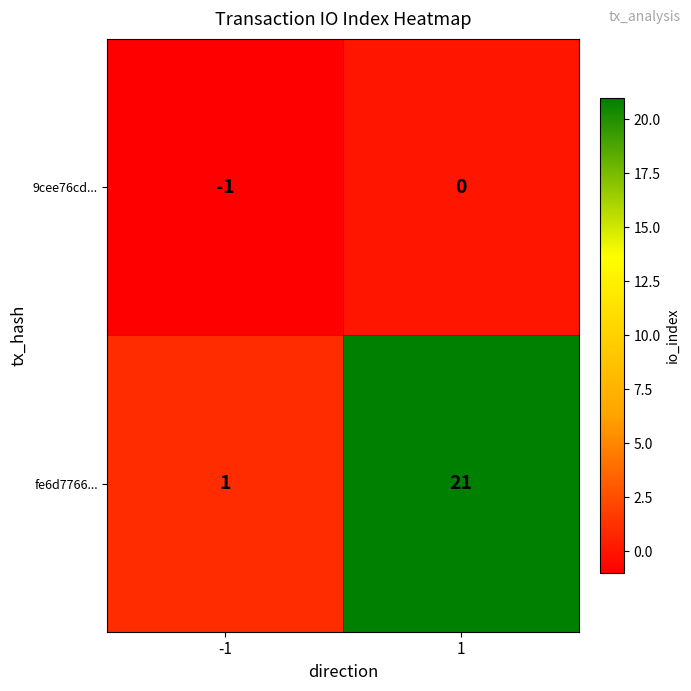

Reading right to left, list all the values displayed in this chart.

9cee76cd...: 1=0	-1=-1
fe6d7766...: 1=21	-1=1